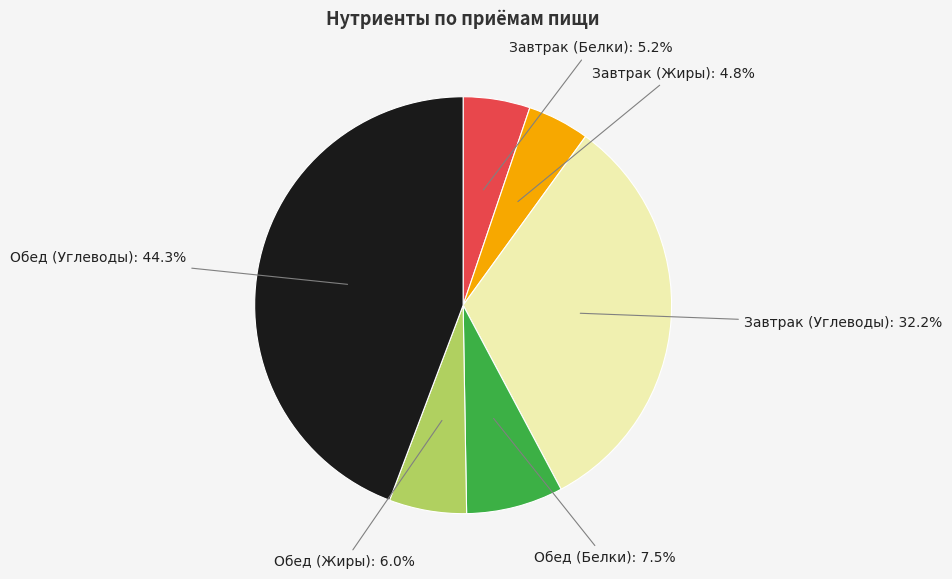

Count the number of slices in the pie.

6